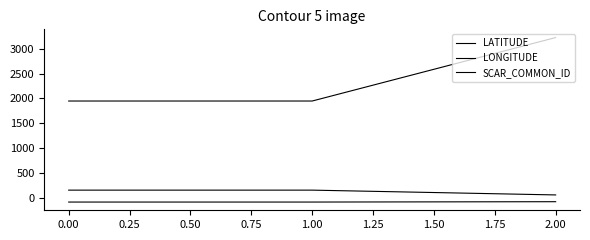

Reading left to right, transcribe all the data shown in this chart.

LATITUDE: -77.6	-77.6	-70.5
LONGITUDE: 161.5	161.4	65.3
SCAR_COMMON_ID: 1949.0	1949.0	3222.0